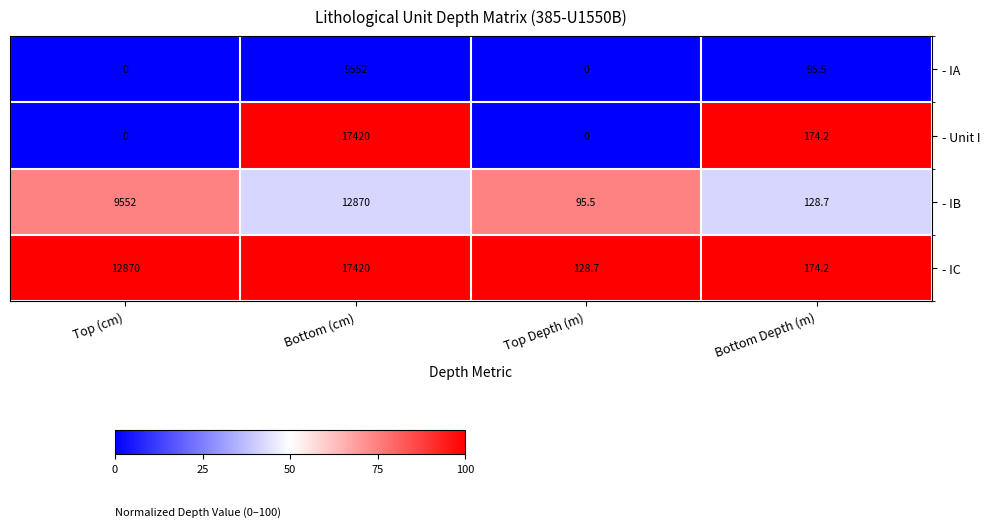

Reading left to right, extract all data points from this chart.

- IA: Top (cm)=0.0	Bottom (cm)=9552.0	Top Depth (m)=0.0	Bottom Depth (m)=95.5
- Unit I: Top (cm)=0.0	Bottom (cm)=17420.0	Top Depth (m)=0.0	Bottom Depth (m)=174.2
- IB: Top (cm)=9552.0	Bottom (cm)=12870.0	Top Depth (m)=95.5	Bottom Depth (m)=128.7
- IC: Top (cm)=12870.0	Bottom (cm)=17420.0	Top Depth (m)=128.7	Bottom Depth (m)=174.2